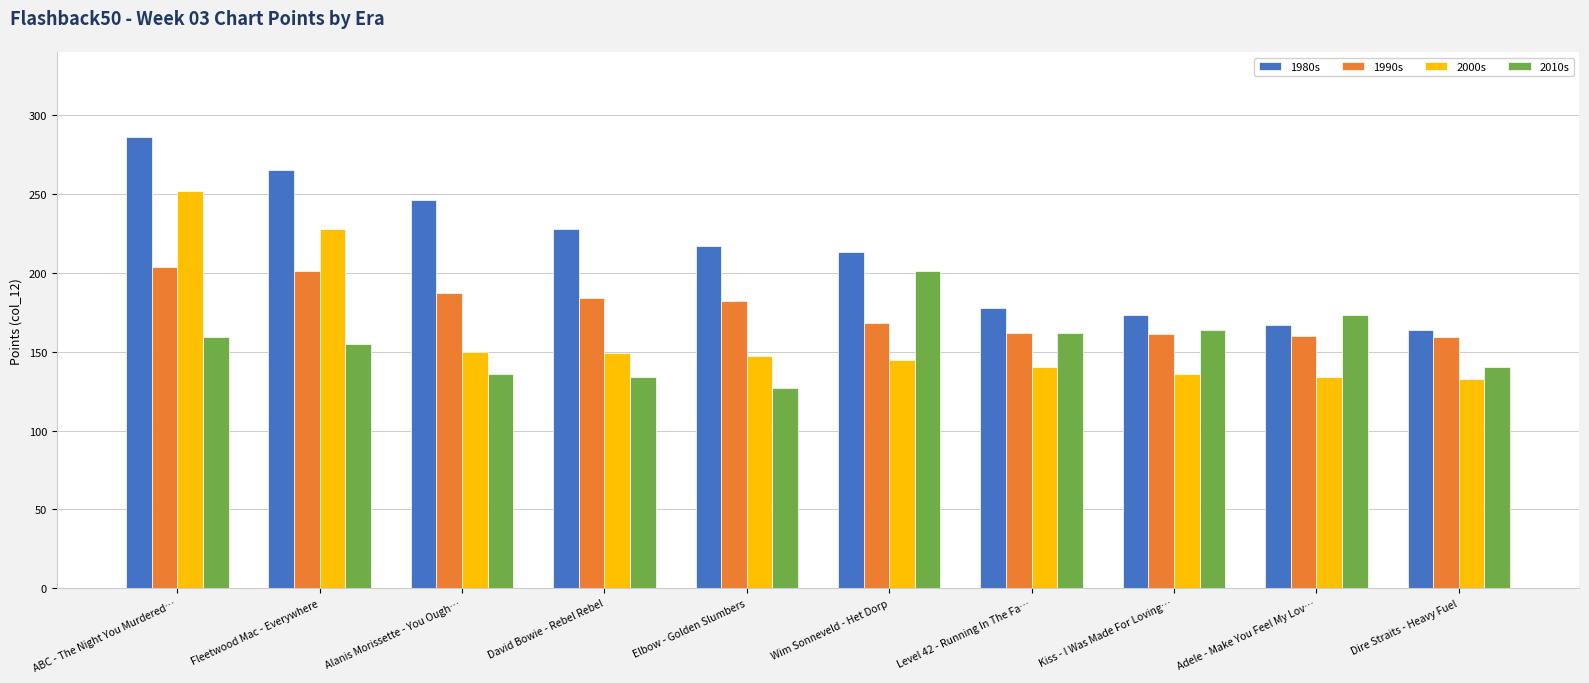

Which series has the widest spread of values?

1980s